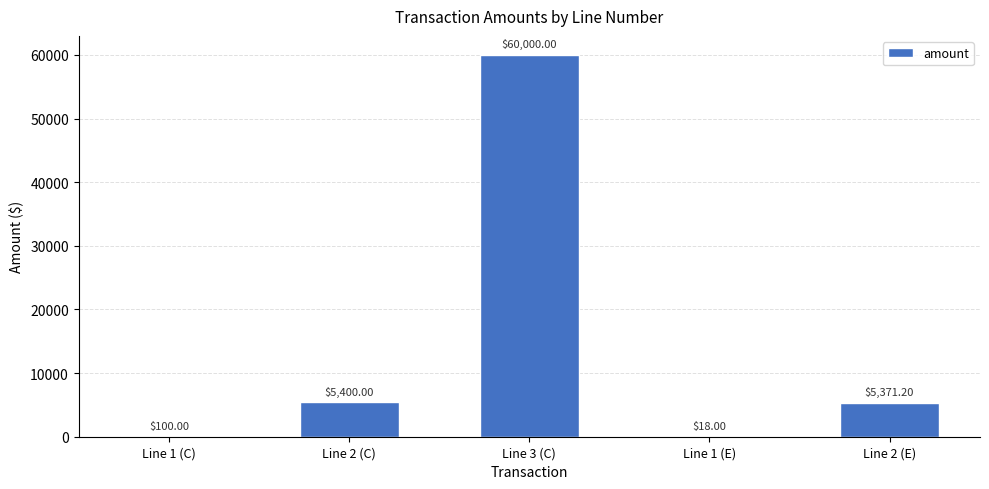

Which has a higher value, Line 1 (C) or Line 2 (E)?

Line 2 (E)